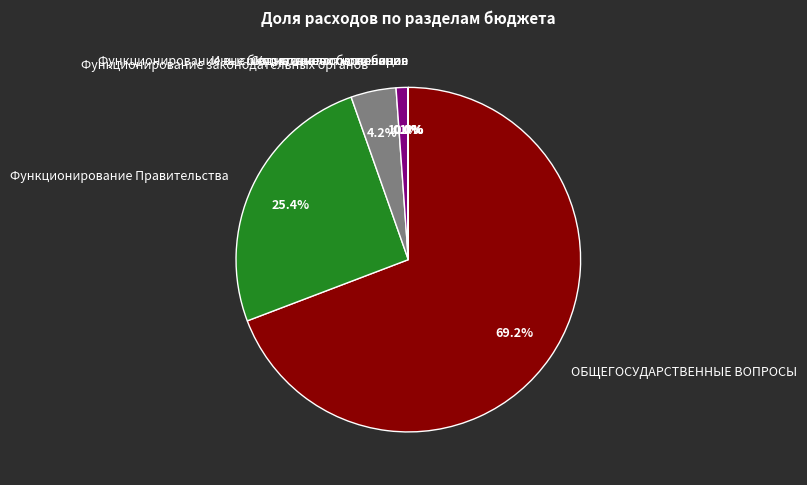

What is the largest slice in the pie chart?

ОБЩЕГОСУДАРСТВЕННЫЕ ВОПРОСЫ